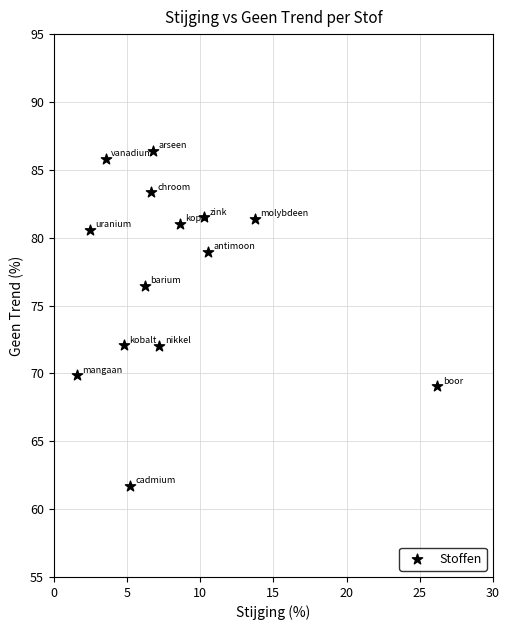

What is the range of Y values (max minus min)?

24.7